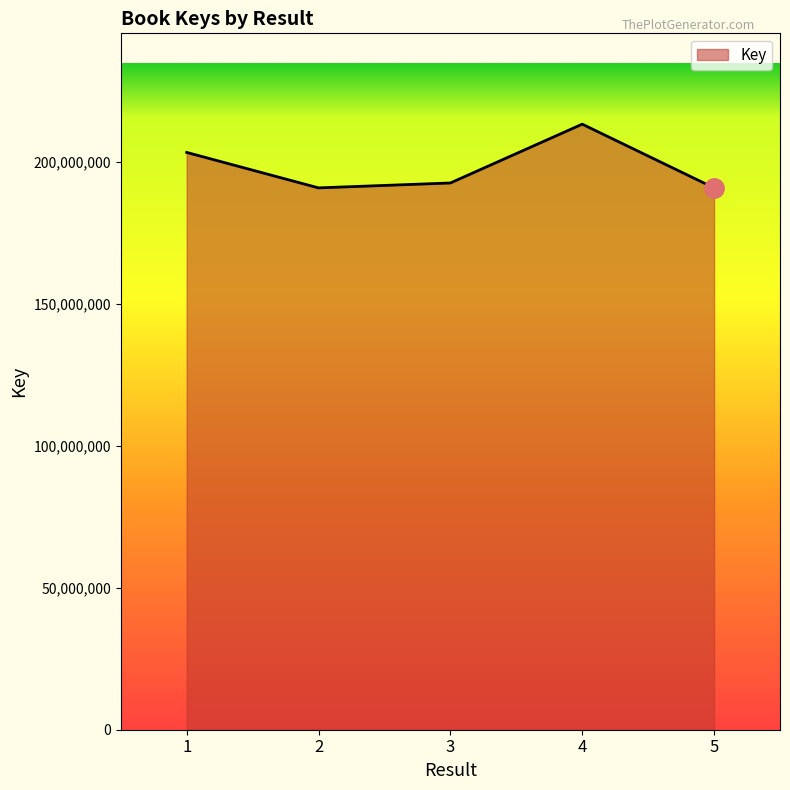

At which label is the value closest to 201992077?

1